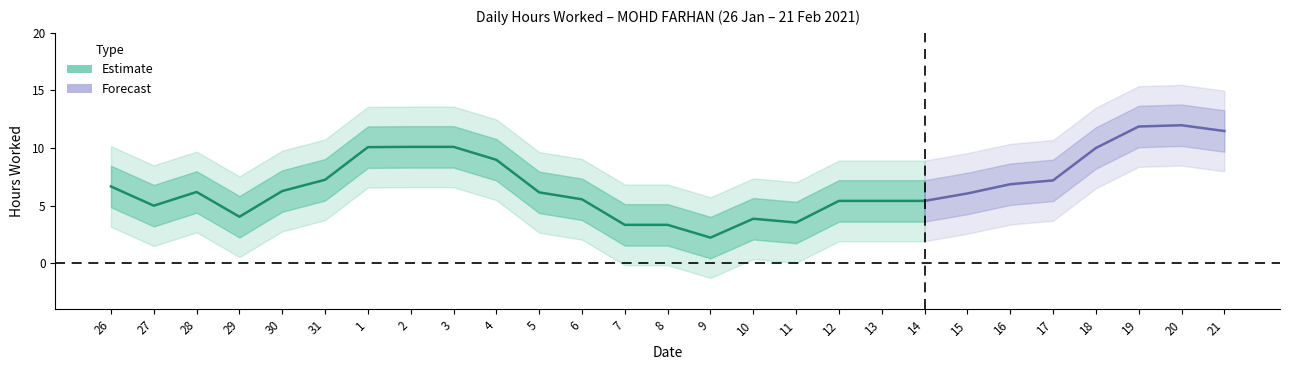

Where does the data first go above 9?

26